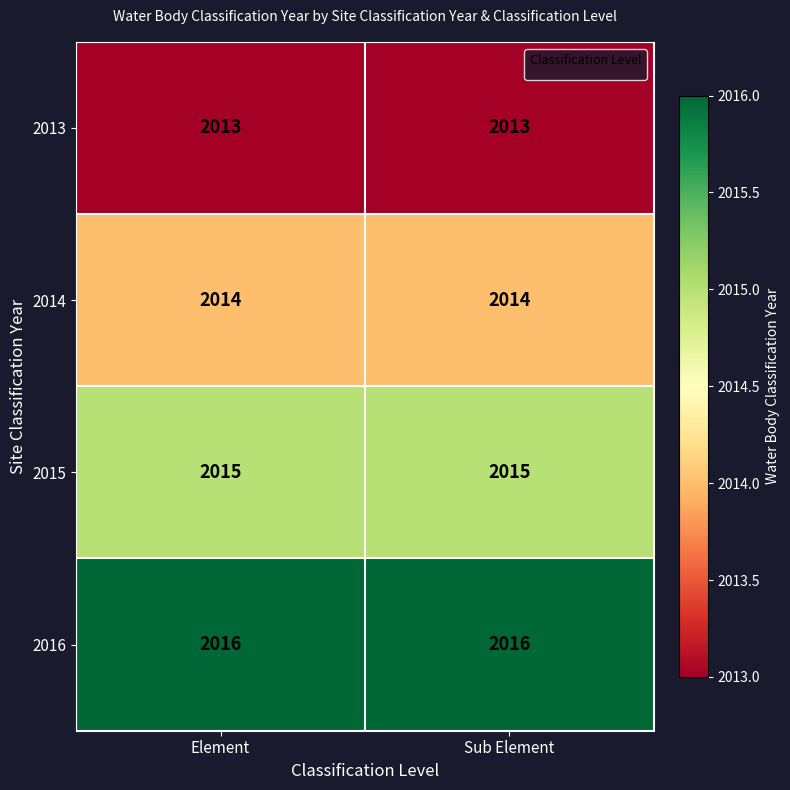

At Sub Element, list the series in order from smallest to largest.

2013, 2014, 2015, 2016